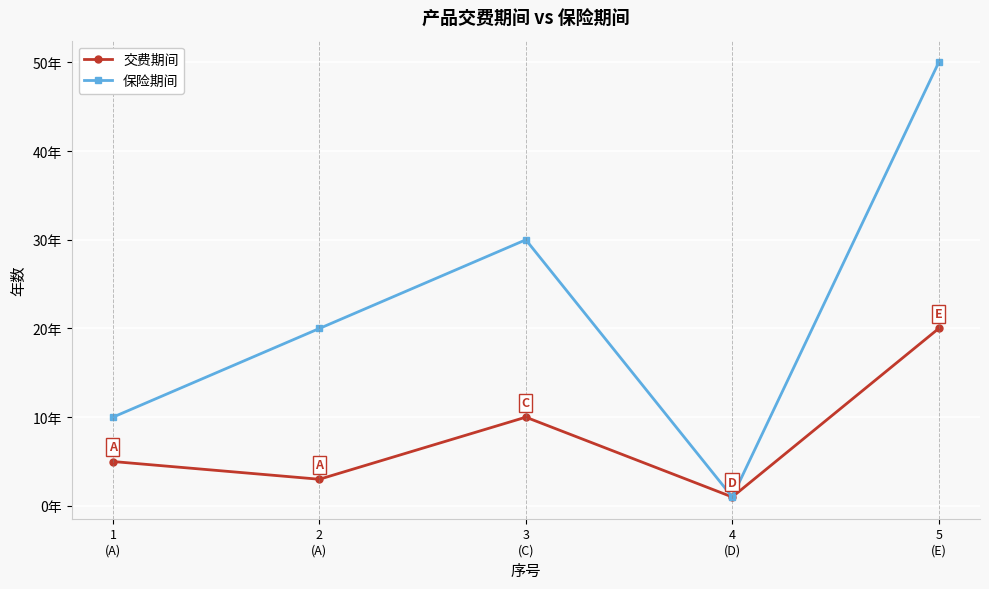

What are all the series names shown in the legend?

交费期间, 保险期间